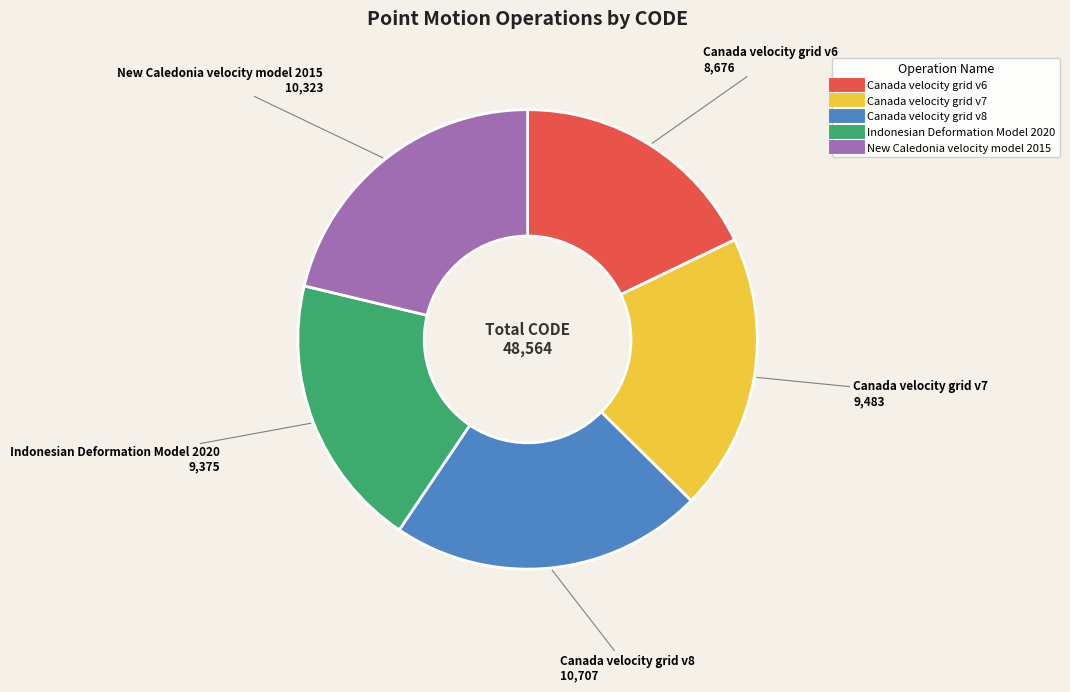

Does any single category account for the majority?

No